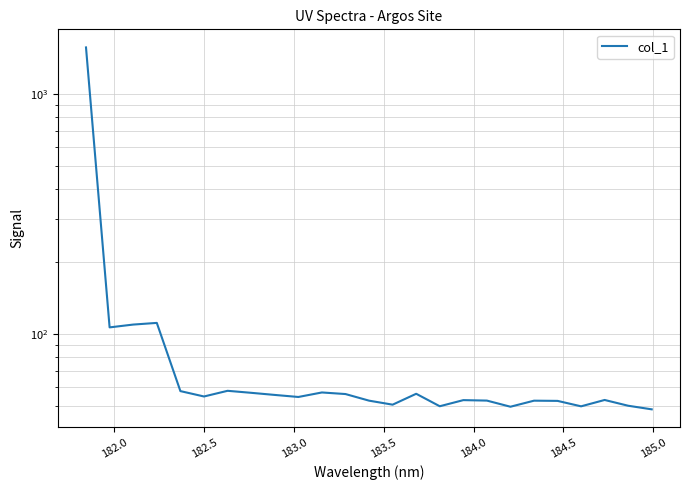

How many lines are shown in the chart?

1